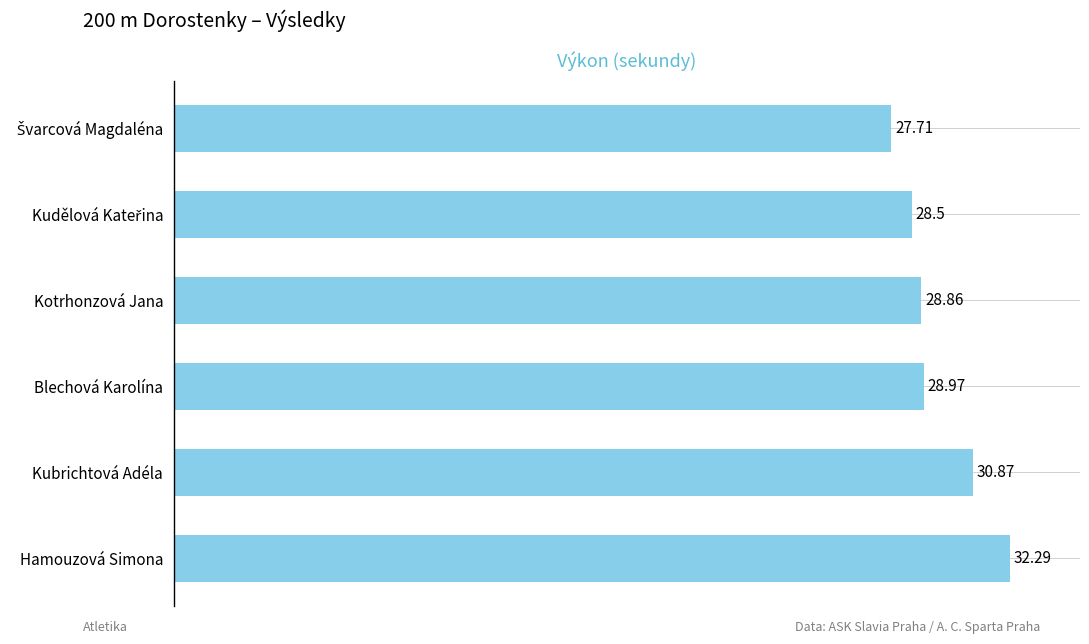

Does the chart contain any negative values?

No